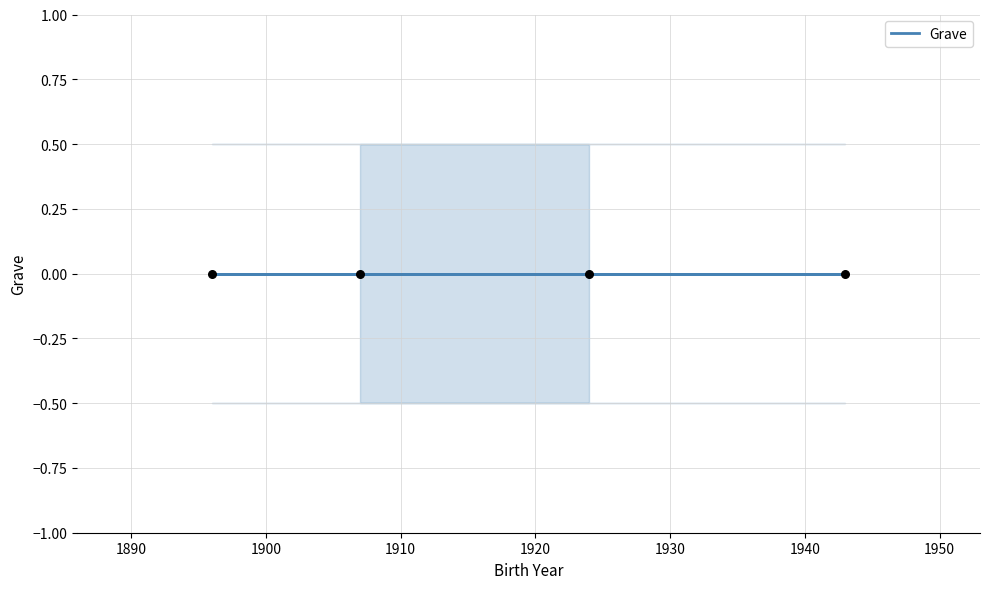

Which series reaches the minimum Y coordinate?

lower